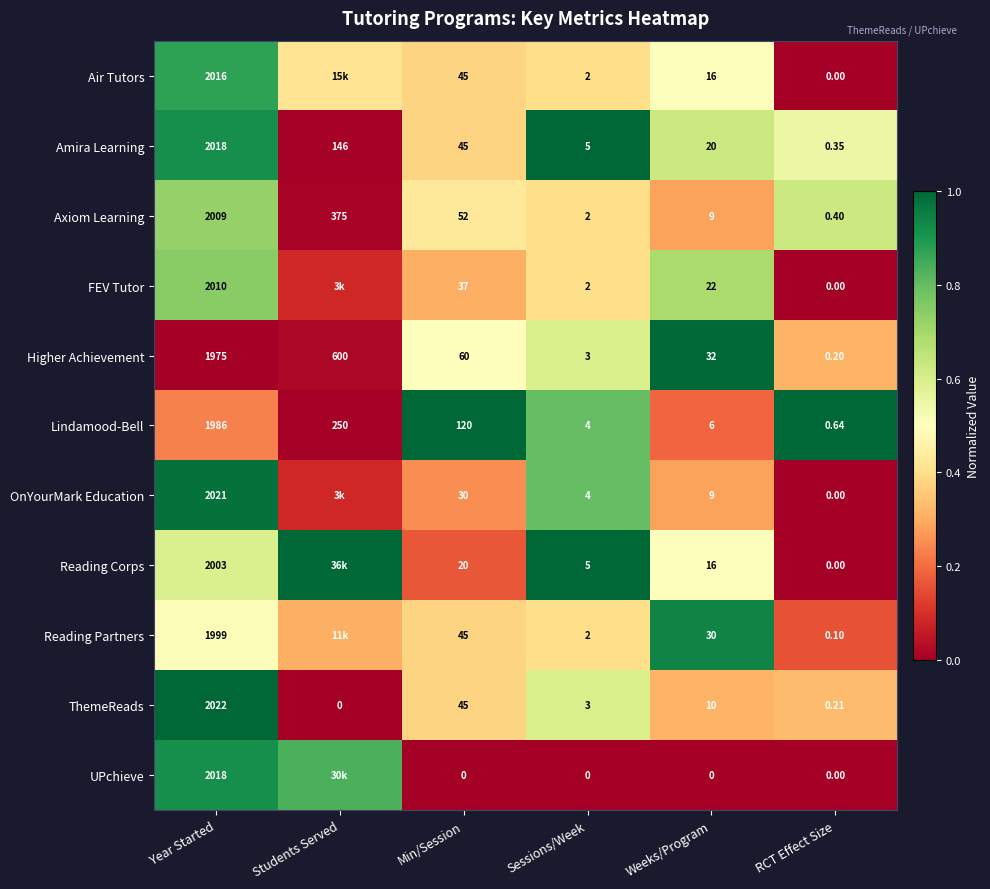

At how many categories does at least one series exceed 0?

6